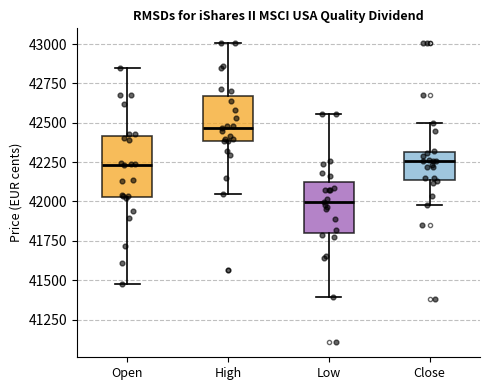

Which box has the lowest median line?

Low